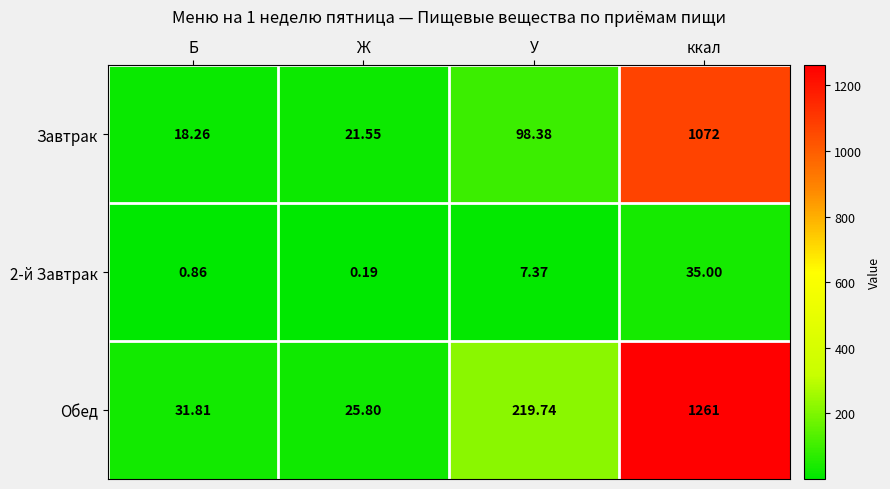

Which series changed the most between Б and У?

Обед